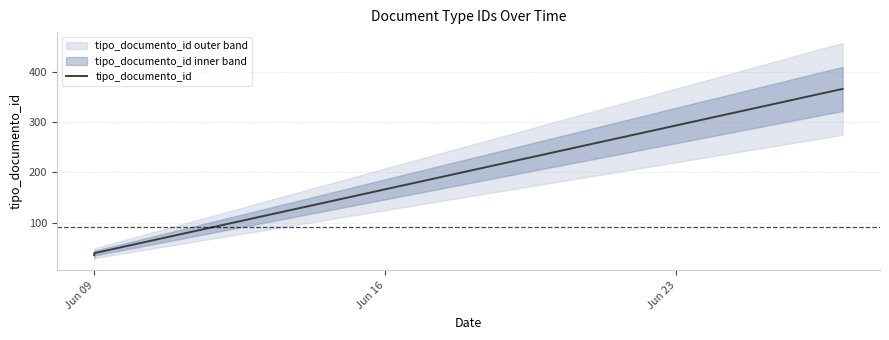

Is this an area chart (filled region under the line)?

No